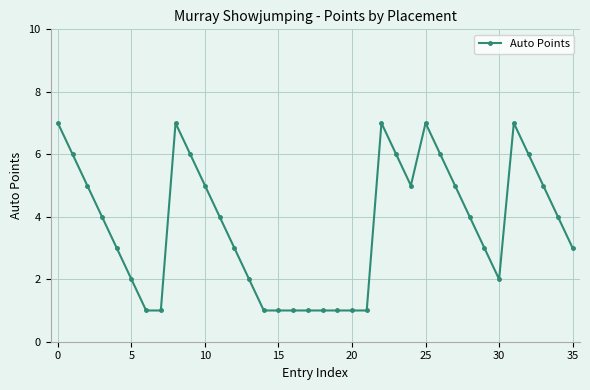

How many distinct data groups are displayed?

1